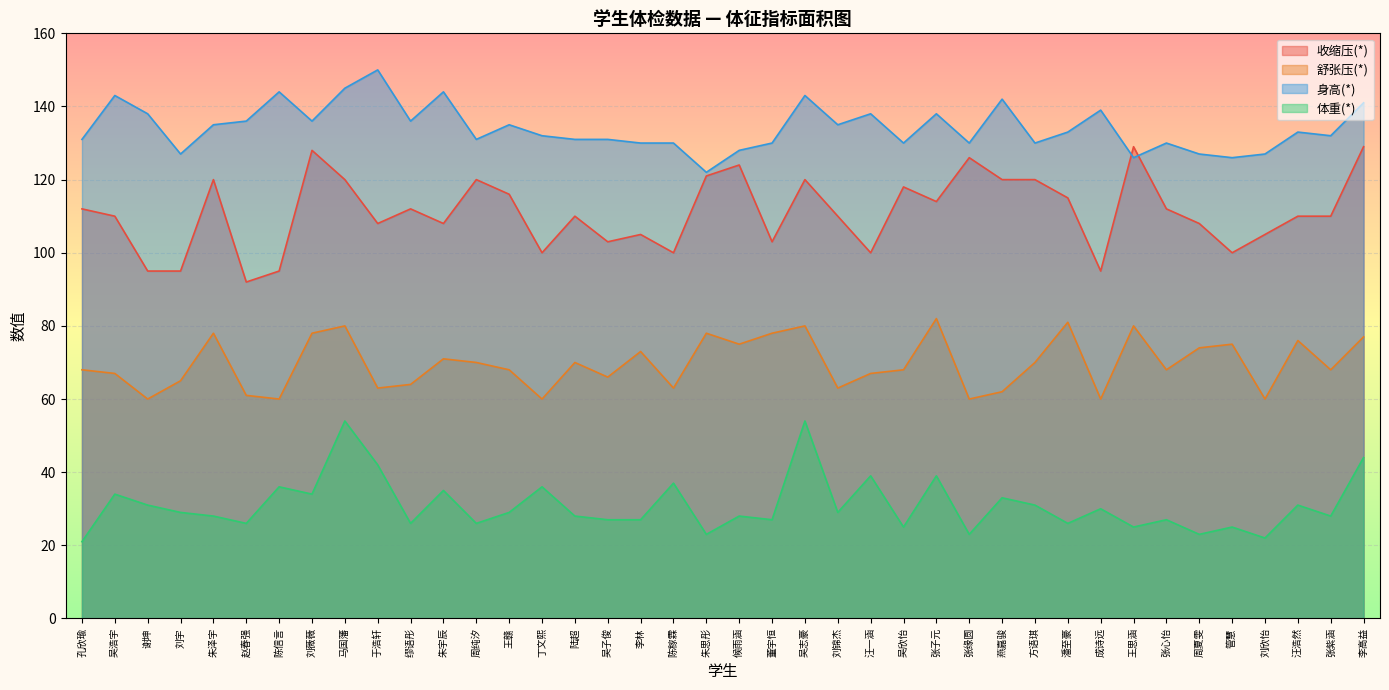

At which label does 舒张压(*) first exceed 68?

朱泽宇